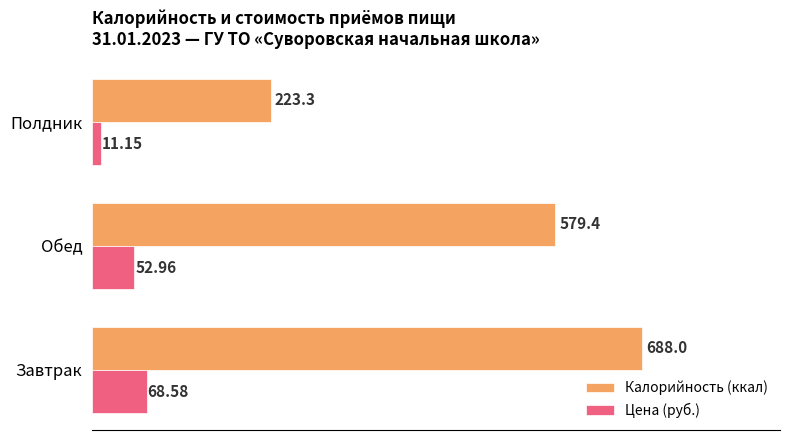

What is the minimum value shown in the chart?

11.2